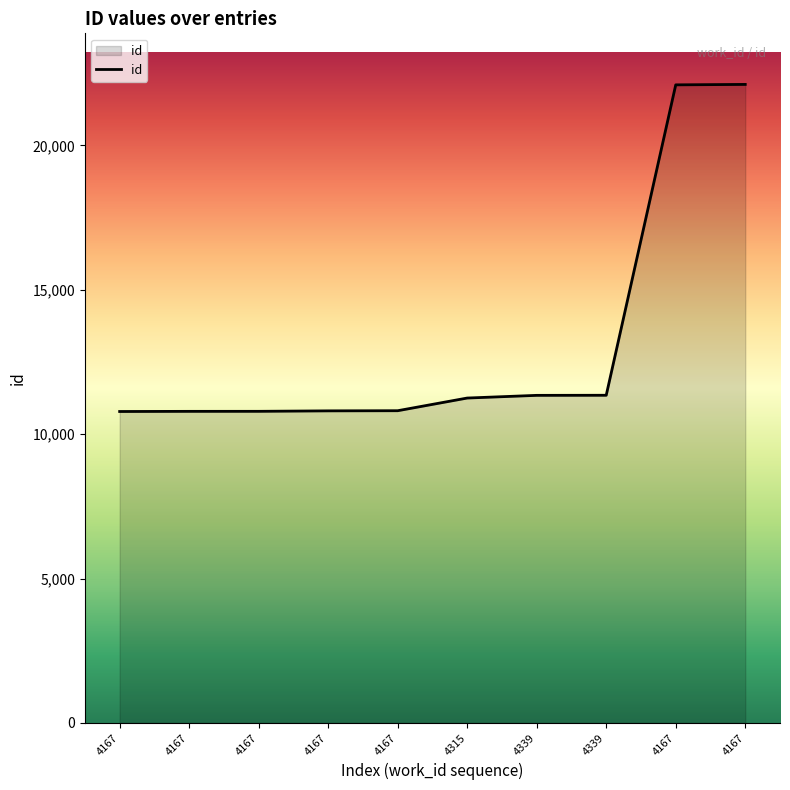

Approximately how many times larger is the value at 4167 compared to 4167?

1.0